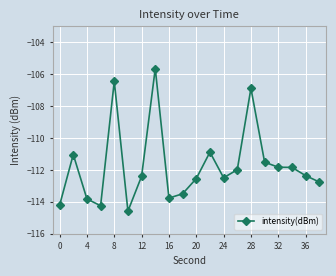

True or false: there are more than 0 points higher than both neighbors.

True